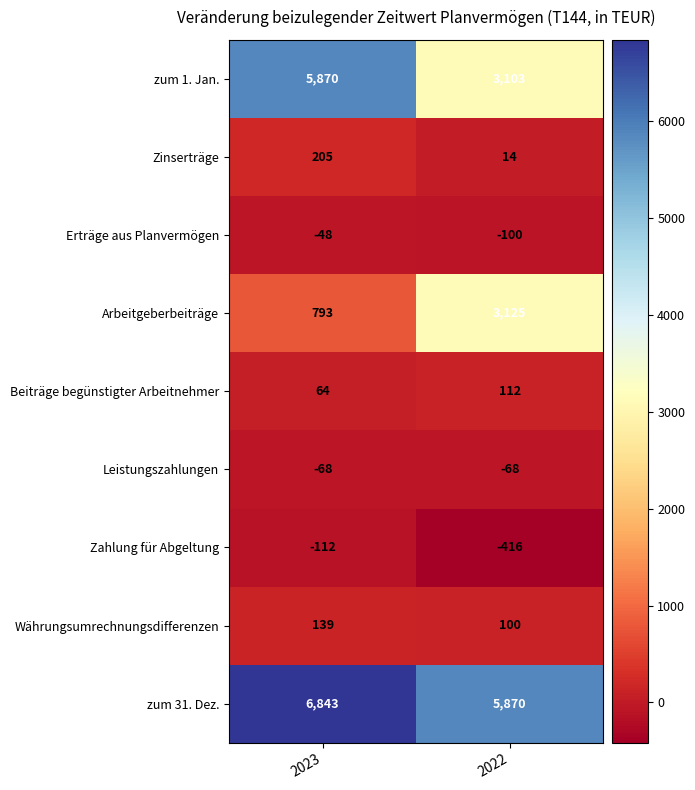

What is the average value of the Leistungszahlungen series?

-68